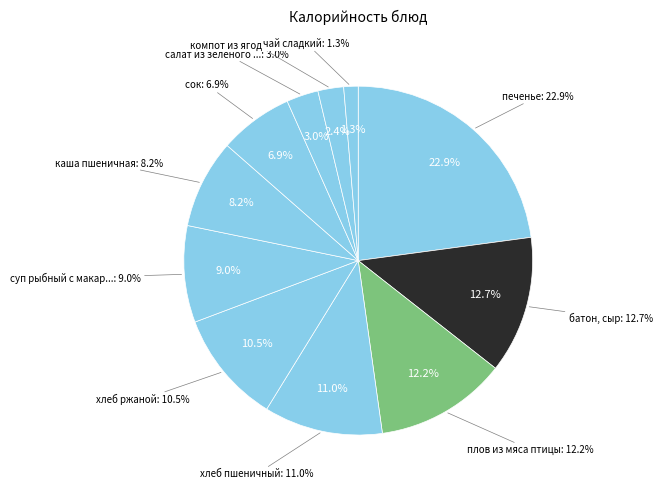

Is there any slice that represents more than half of the pie?

No